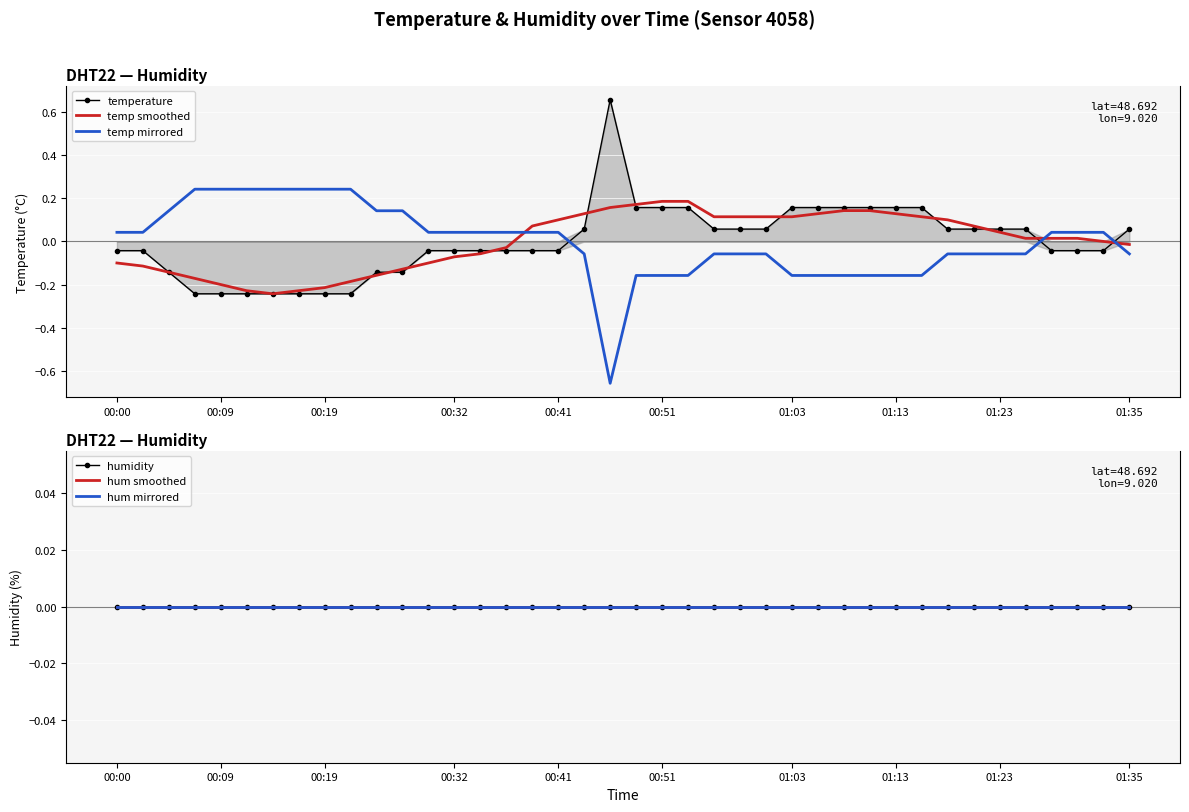

What is the difference between the second highest and minimum values in the temp mirrored series?

0.9